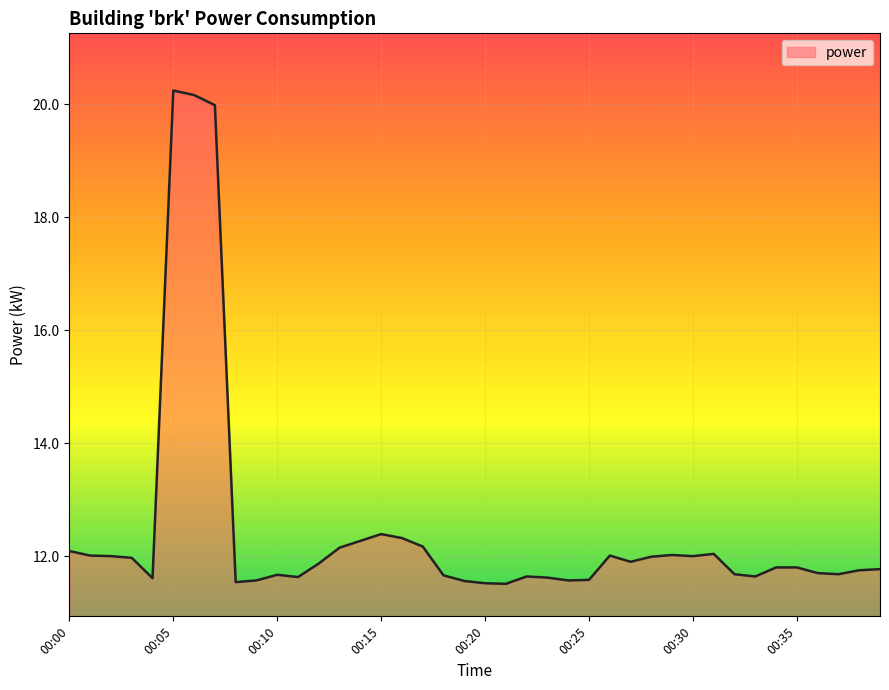

What is the greatest value displayed?

20.2